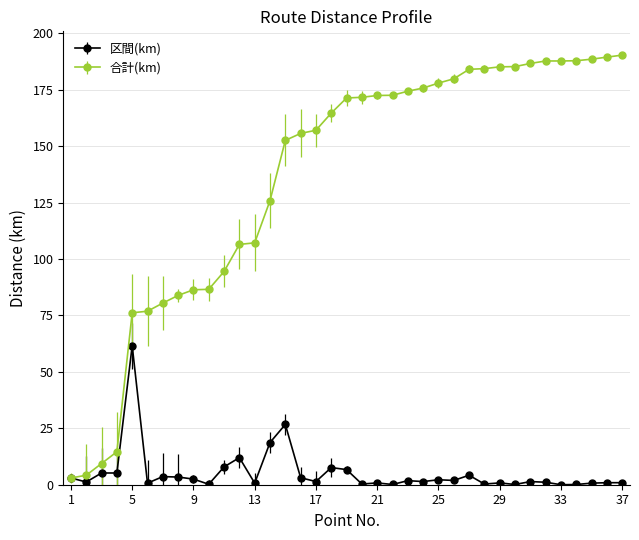

What is the average value of the 合計(km) series?

136.2